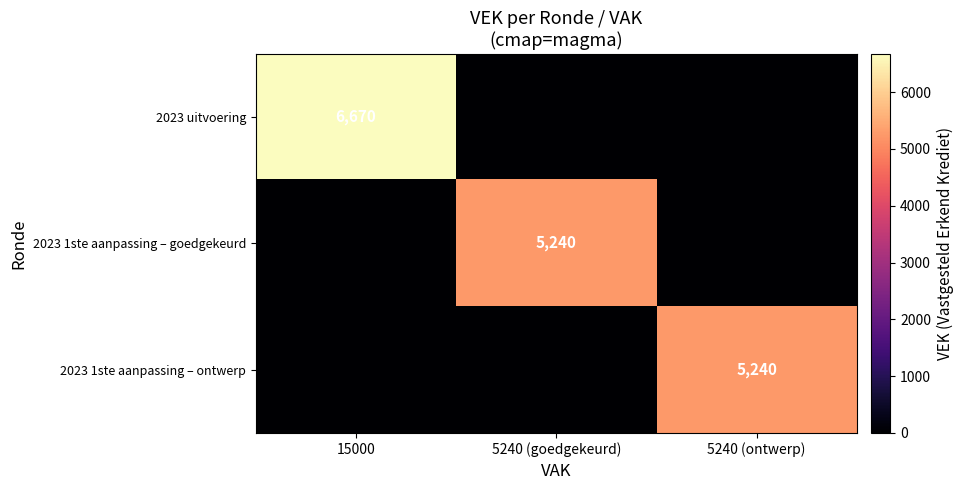

Is it true that 2023 1ste aanpassing – ontwerp equals 3124 at 5240 (ontwerp)?

False